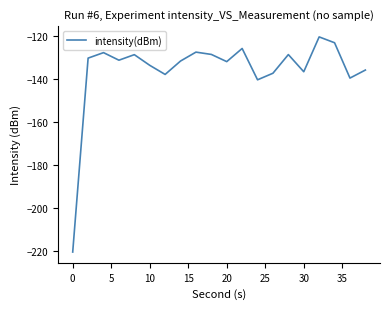

What is the average value?

-135.9